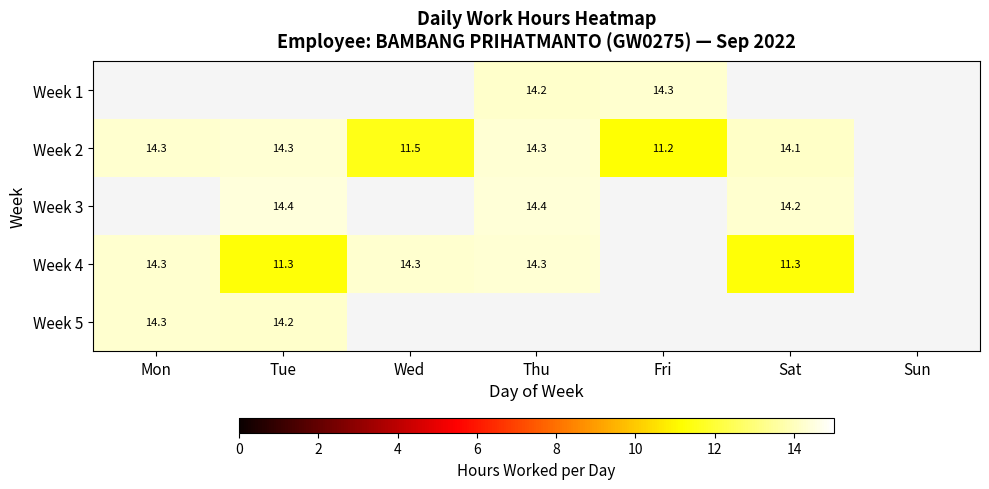

Is it true that Week 4 equals 17.3 at Sat?

False